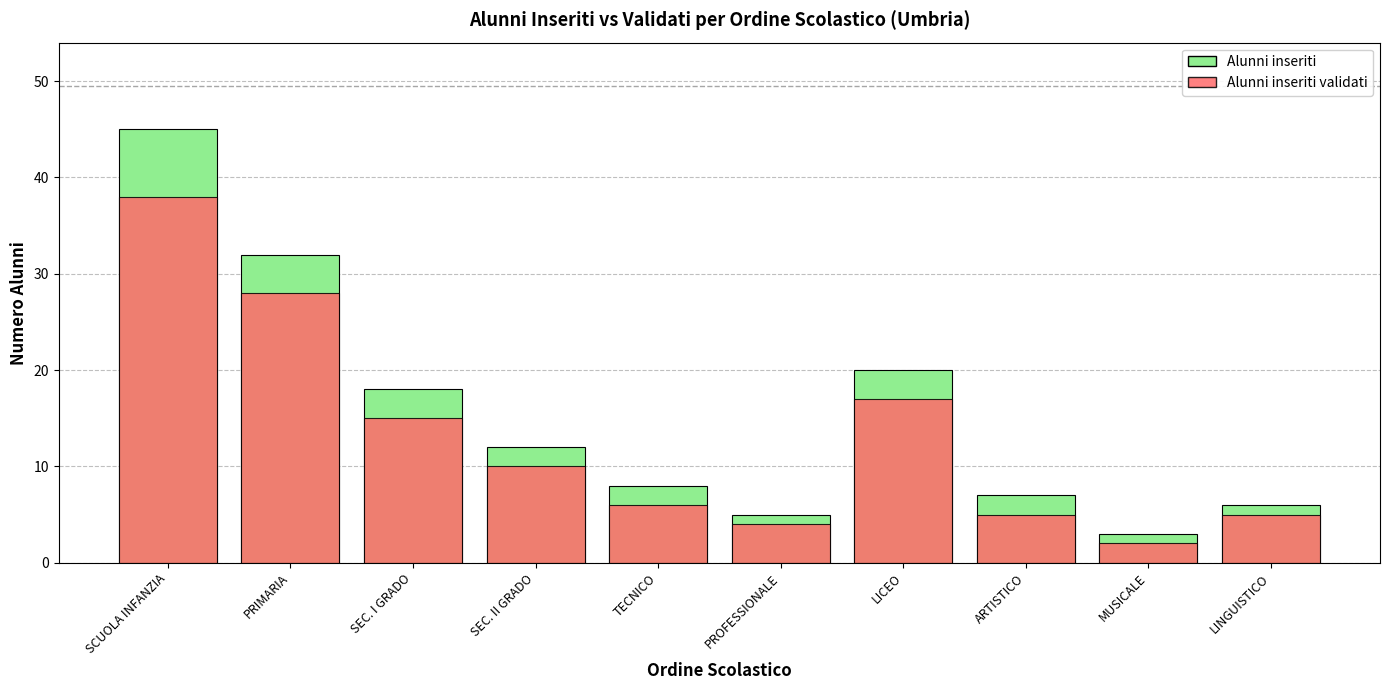

At which category is the sum across all series the highest?

SCUOLA INFANZIA